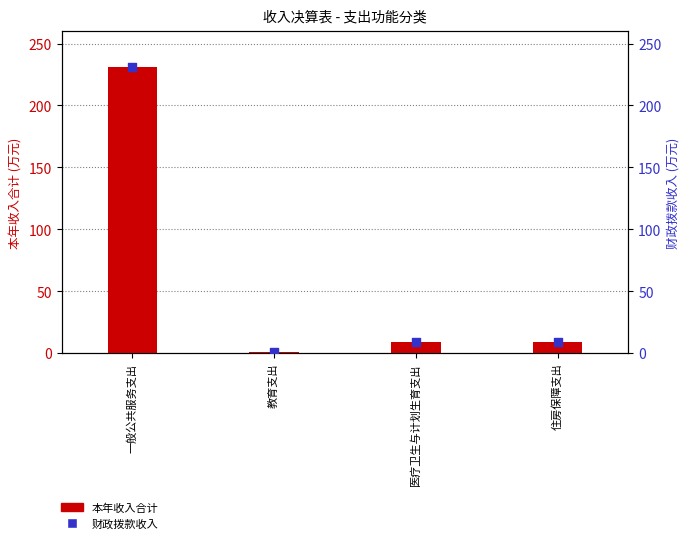

Which series contains the lowest Y value?

本年收入合计